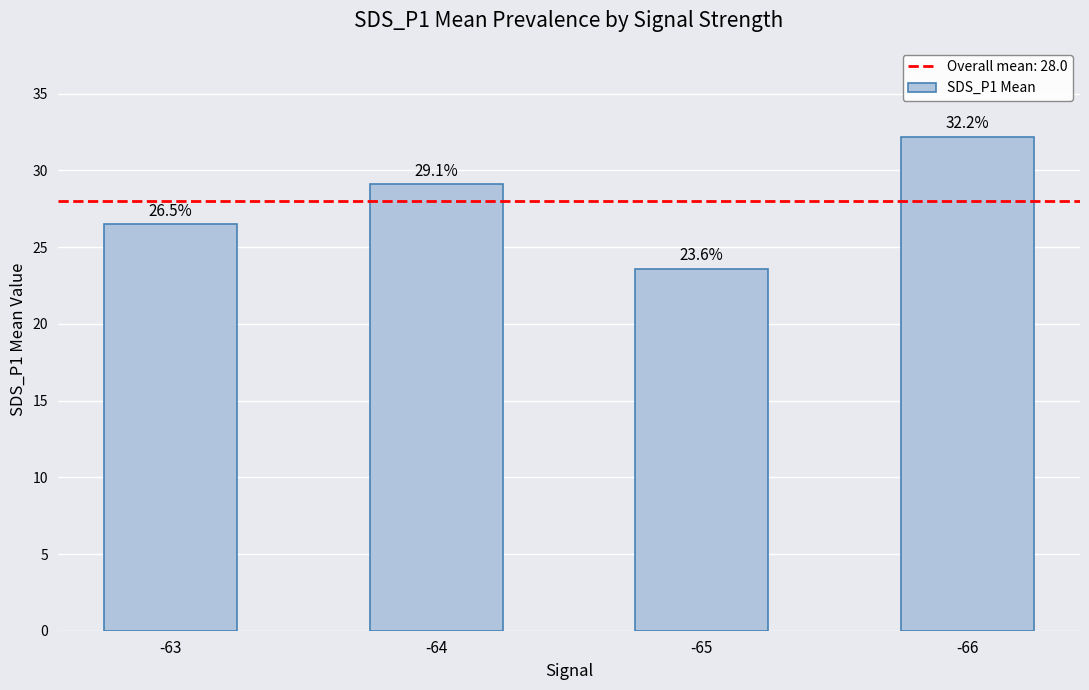

Which label corresponds to the smallest value in the chart?

-65